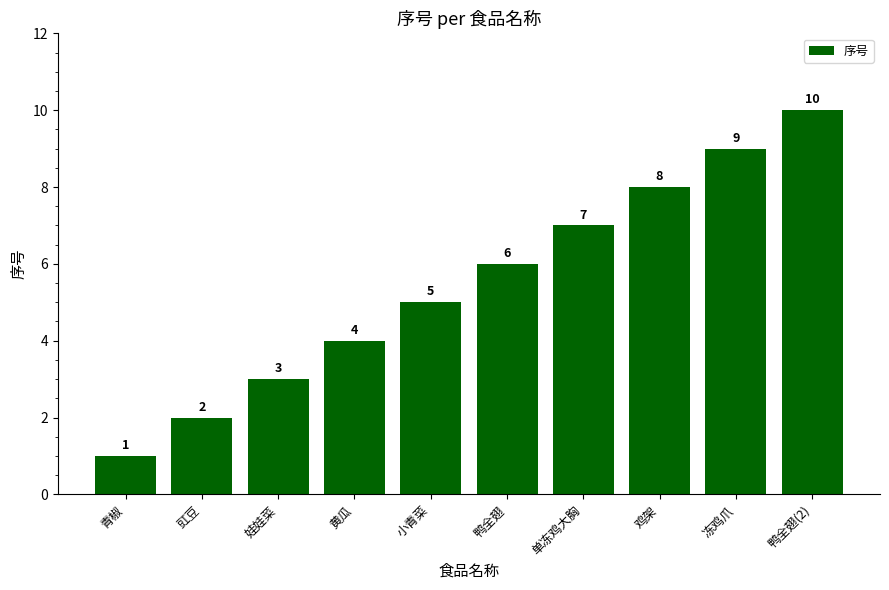

What is the ratio of the value at 鸭全翅 to the value at 豇豆?

3.0